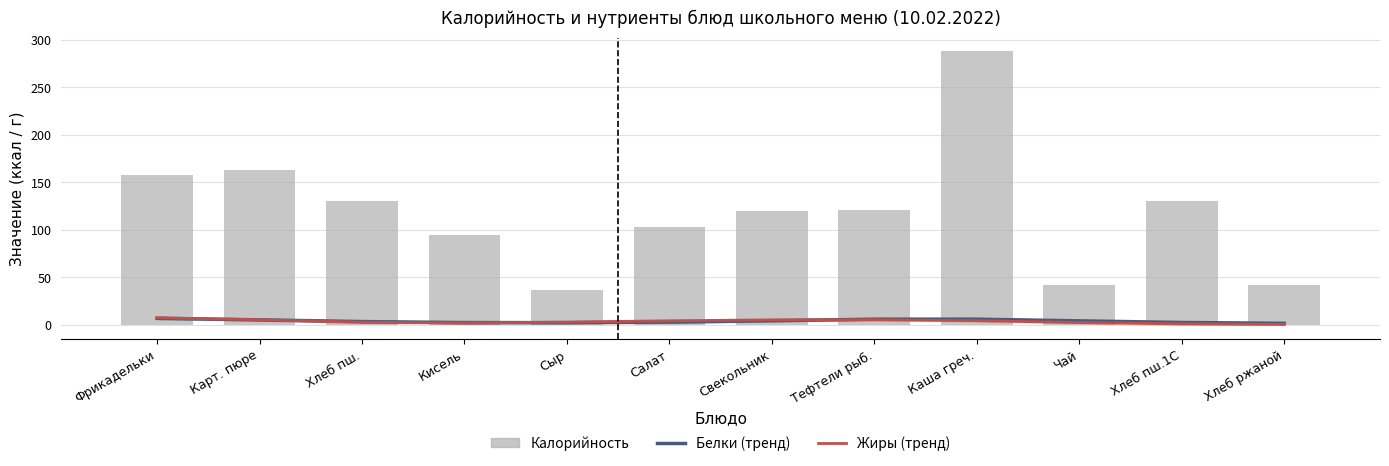

Read the Жиры (тренд) value at Каша греч..

4.3